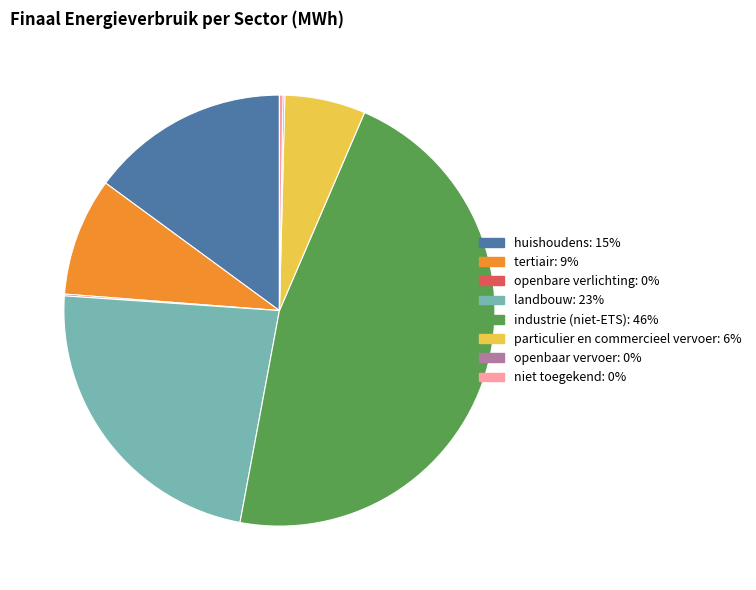

Is it true that industrie (niet-ETS) is 46% of the pie?

True